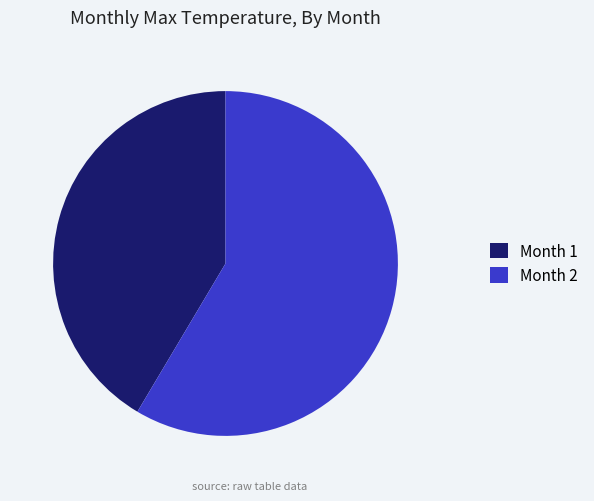

Combined, do Month 2 and Month 1 account for over 50%?

Yes